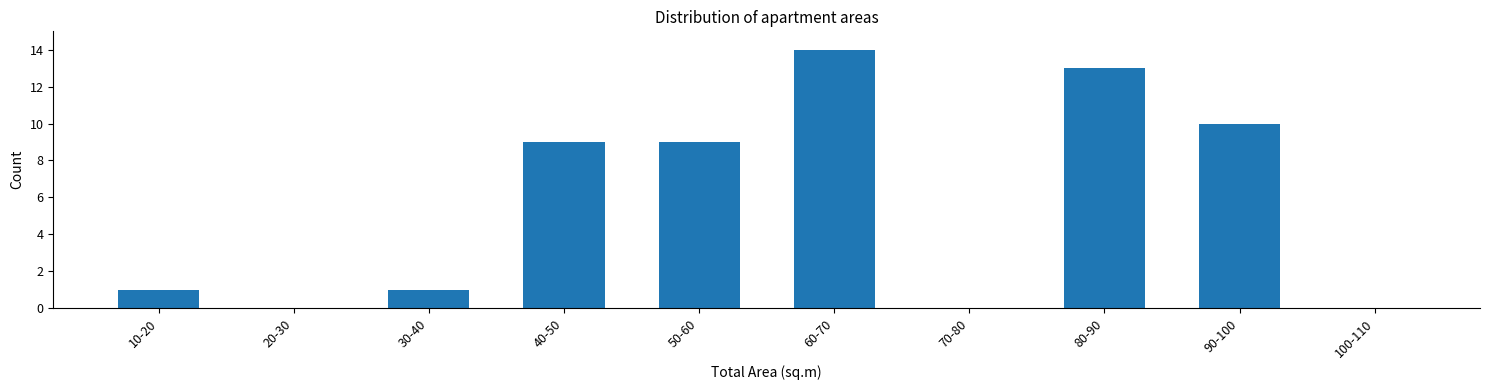

Reading right to left, transcribe all the data shown in this chart.

100-110=0	90-100=10	80-90=13	70-80=0	60-70=14	50-60=9	40-50=9	30-40=1	20-30=0	10-20=1